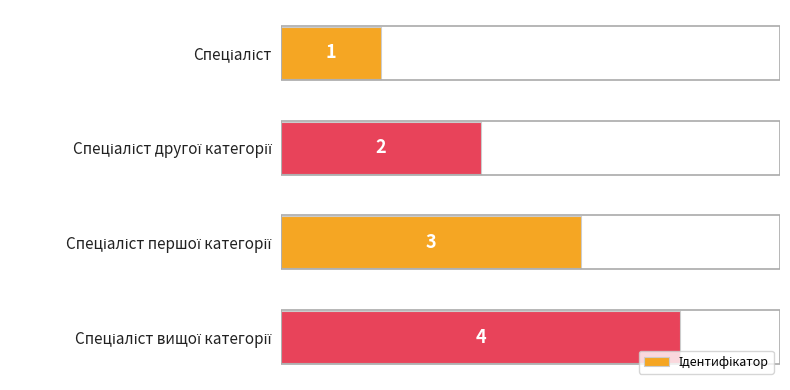

How many categories are shown in the chart?

4